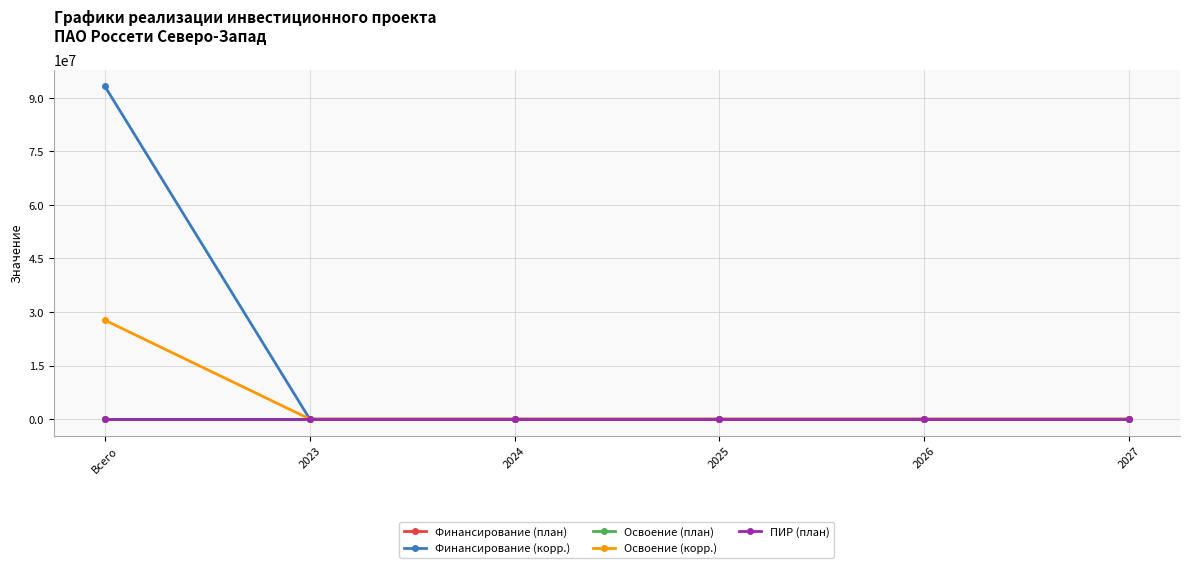

Reading left to right, what are all the values shown in this chart?

Финансирование (план): 3	0	0	0	0	0
Финансирование (корр.): 93231014	0	0	0	0	0
Освоение (план): 3	0	0	0	0	0
Освоение (корр.): 27692512	0	0	0	0	0
ПИР (план): 3	0	0	0	0	0